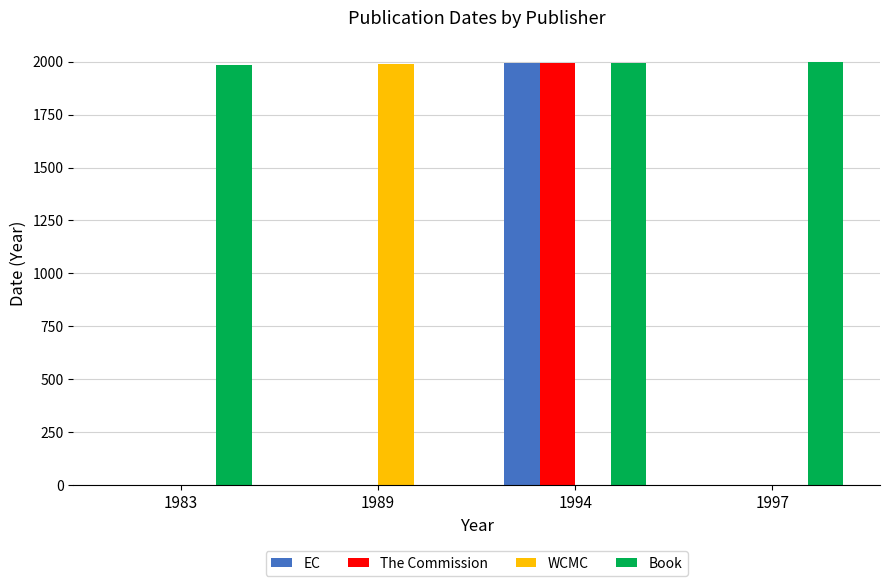

The value of The Commission at 1989 is 0. True or false?

True